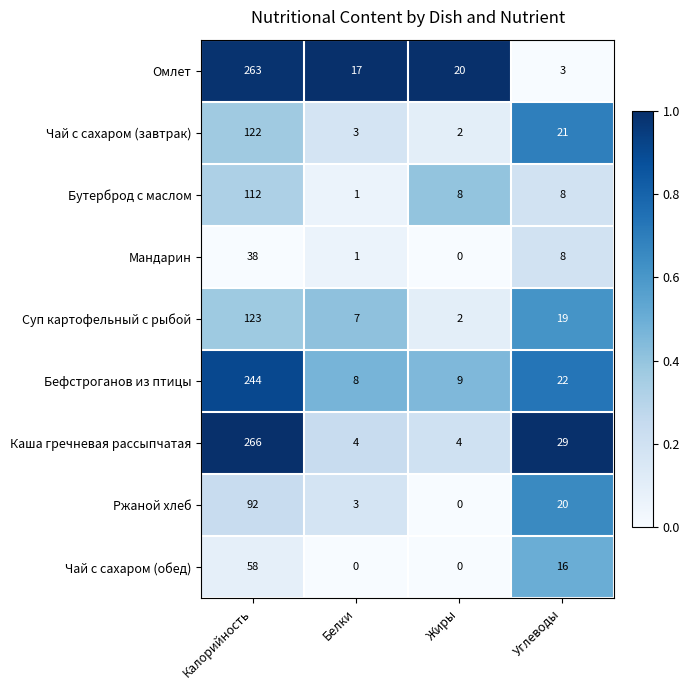

Rank the categories by Ржаной хлеб value from lowest to highest.

Жиры, Белки, Углеводы, Калорийность